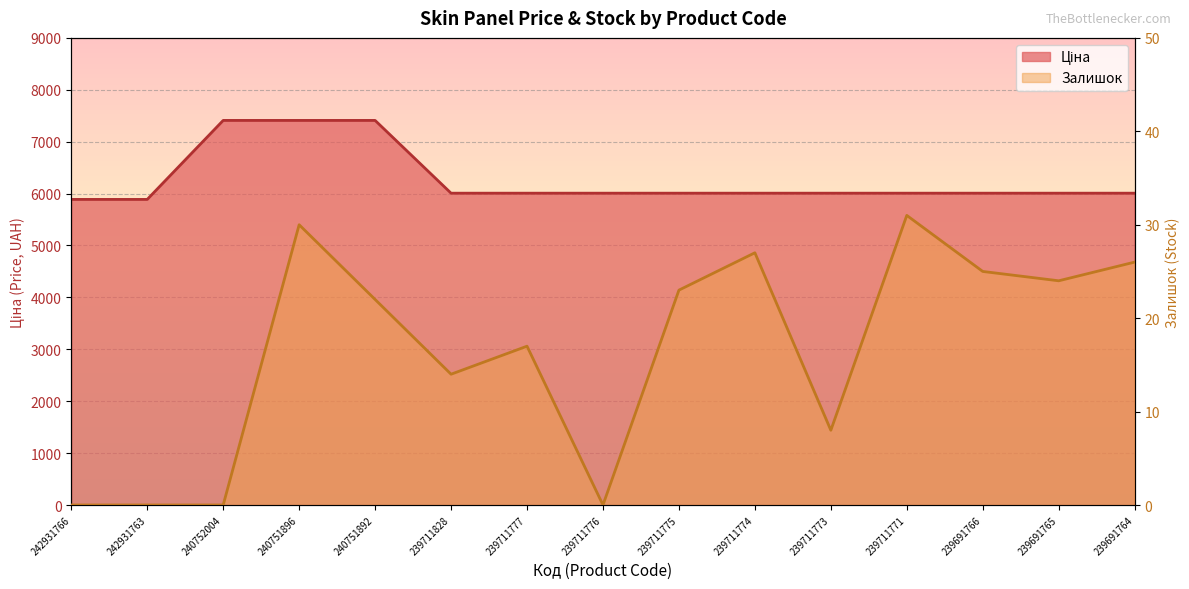

True or false: Залишок has a value of 0.0 at 242931763.

True